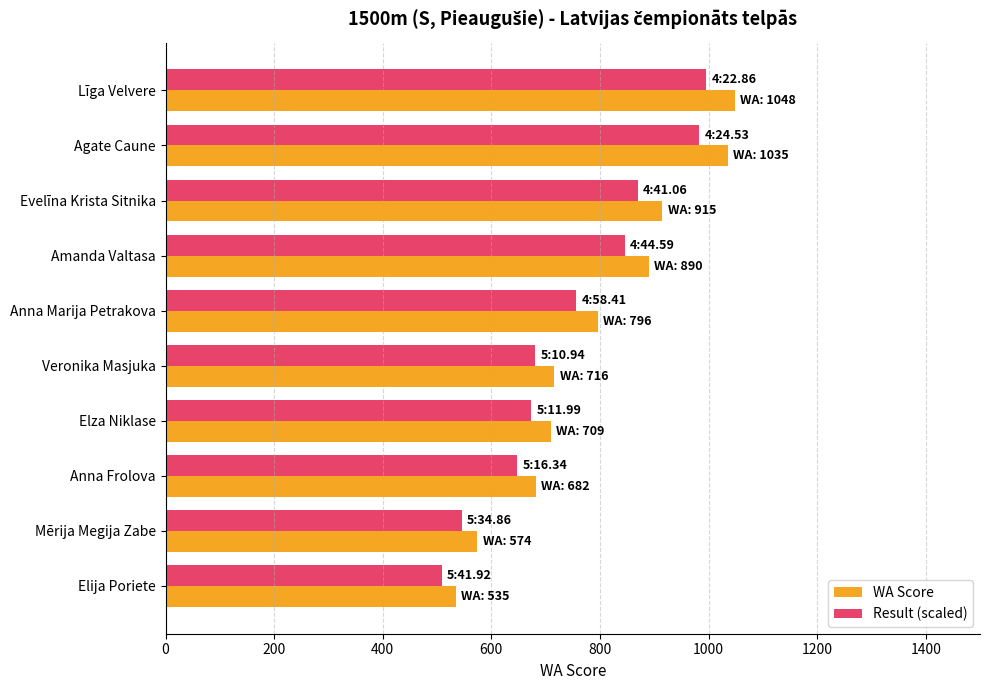

Which series has the largest total across all categories?

WA Score